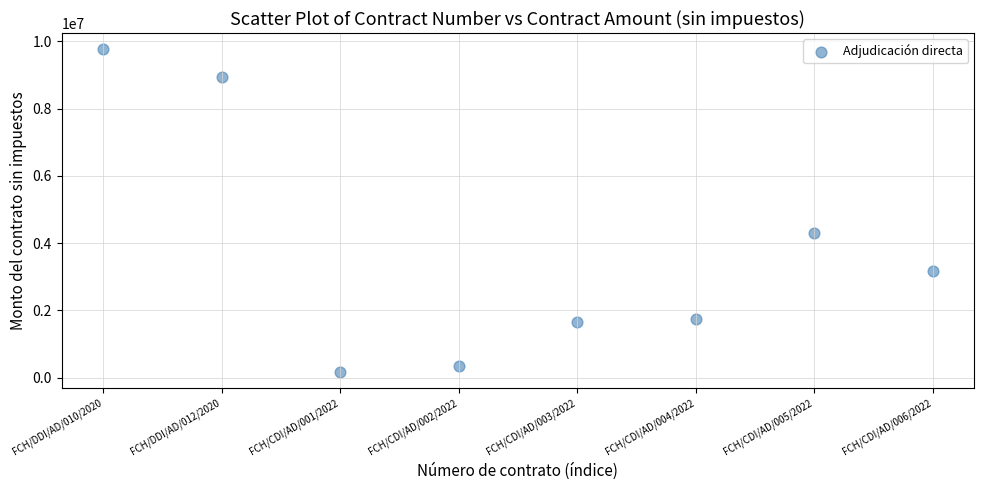

What Y value in the scatter plot is closest to 4975285?

4298669.0